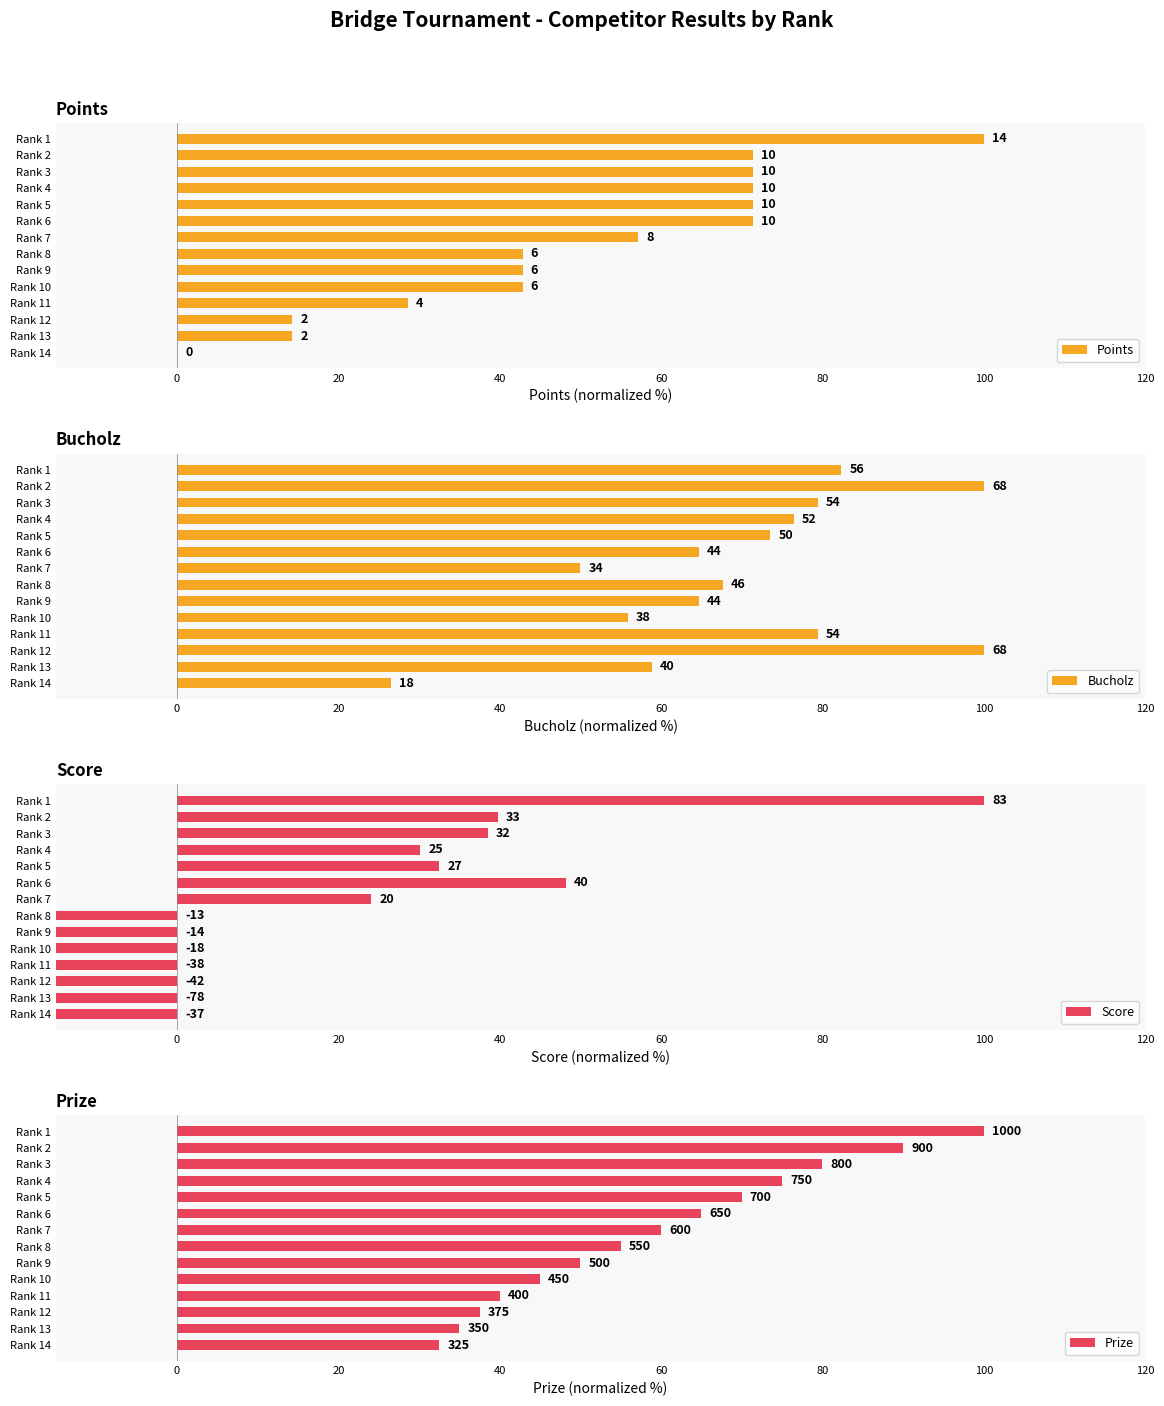

How many categories are shown in the chart?

14